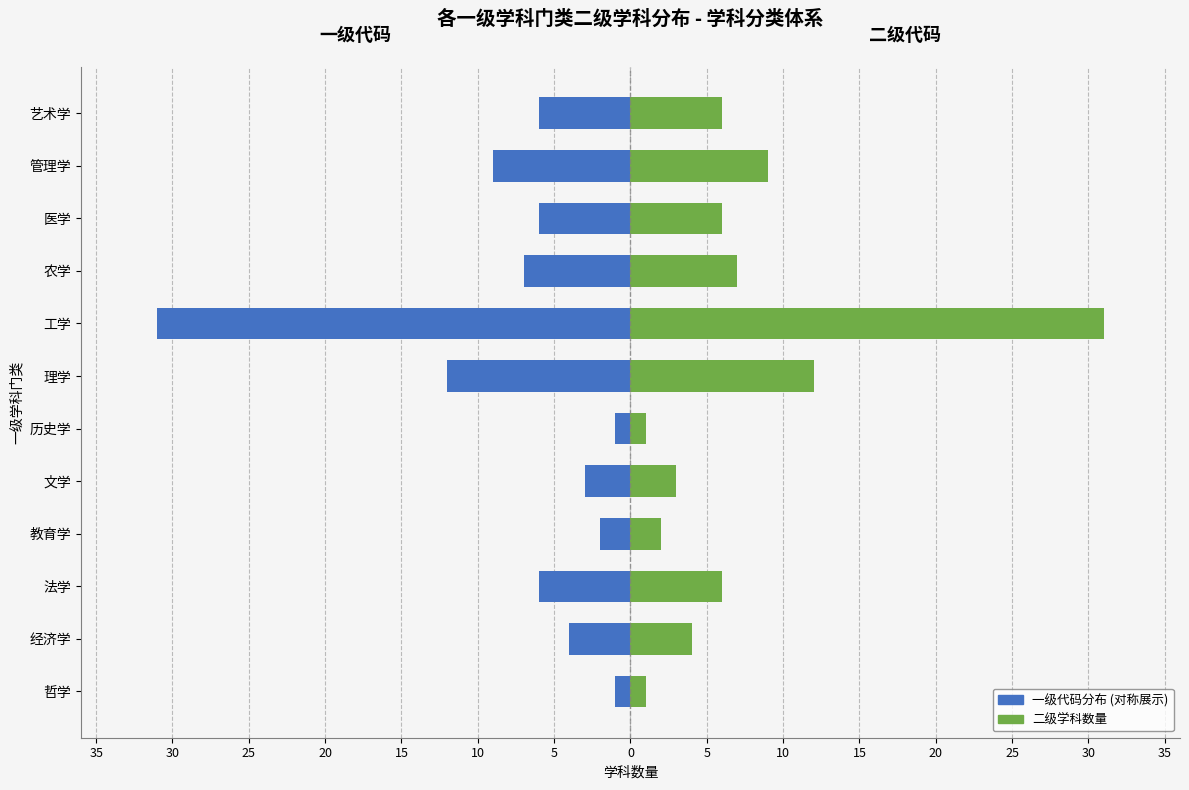

What is the sum of all Femmine (二级代码数量) values?

88